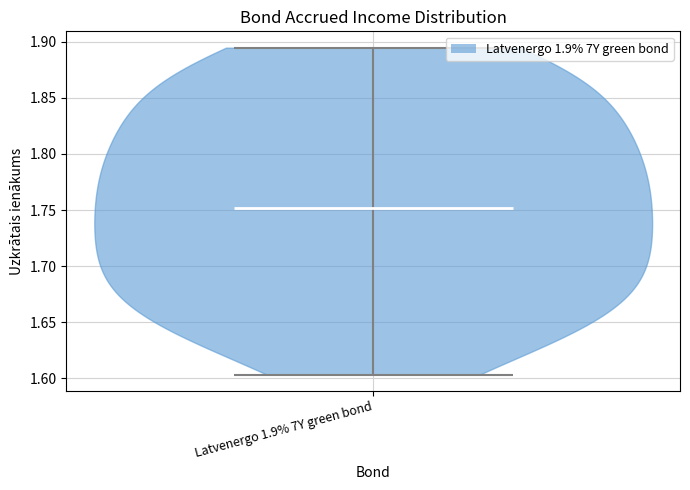

Read this violin plot against the y-axis: where its median line is, and the lowest and highest points the violin reaches. The values are not printed on the chart, so give them approximately, as read against the axis.

median line 1.750, lowest point 1.605, highest point 1.895